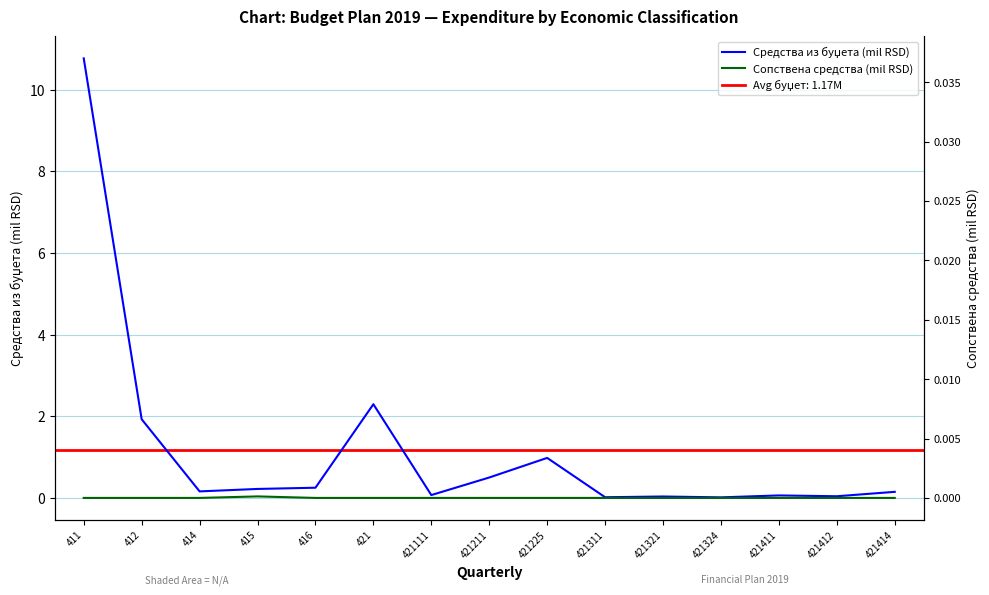

True or false: Средства из буџета (mil RSD) and Сопствена средства (mil RSD) cross at least once.

False